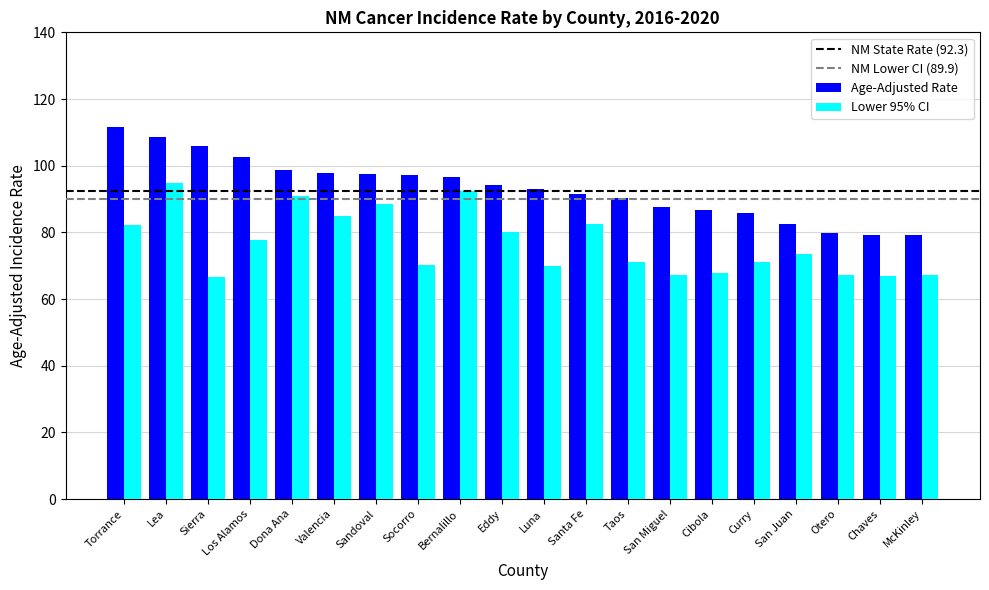

Is it true that Age-Adjusted Rate equals 87.5 at San Miguel?

True